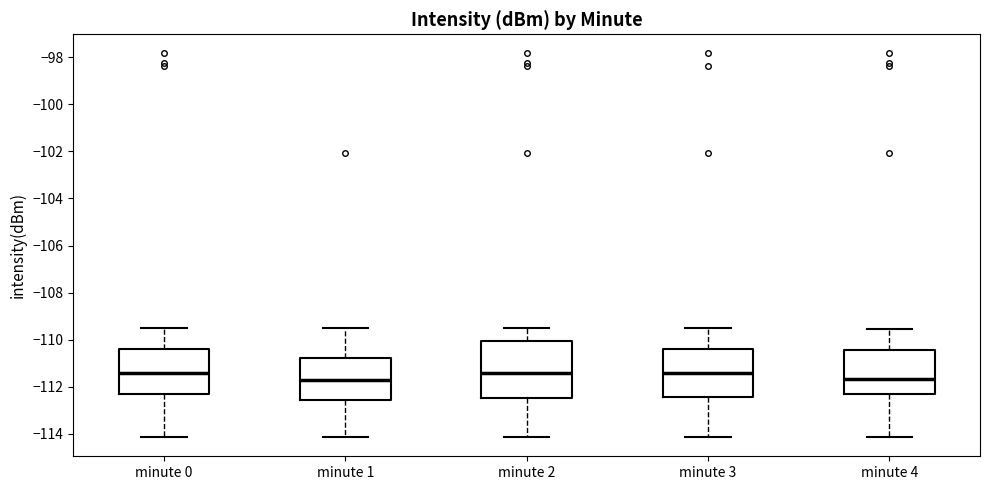

Comparing the boxes themselves (not the whiskers), which one is the tallest?

minute 2